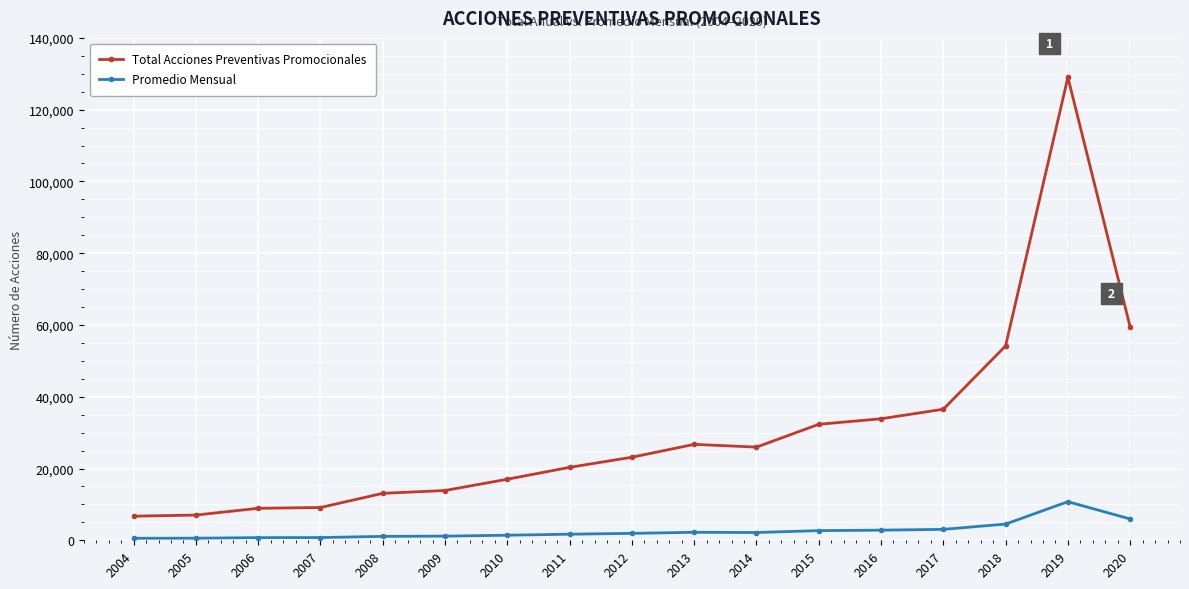

What is the sum of the Promedio Mensual values at 2018 and 2009?

5670.0